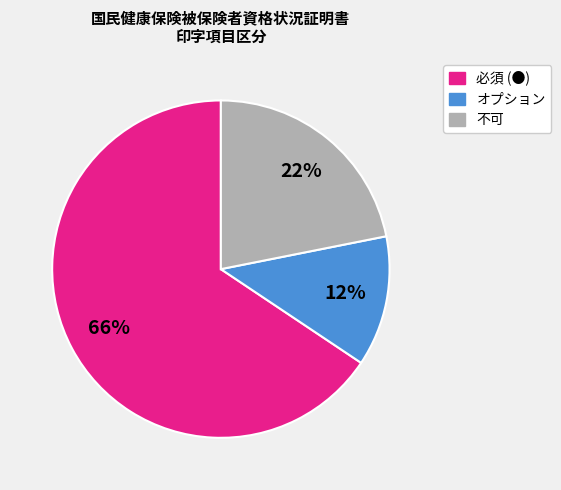

Do 必須 (●) and オプション together represent more than half of the pie?

Yes